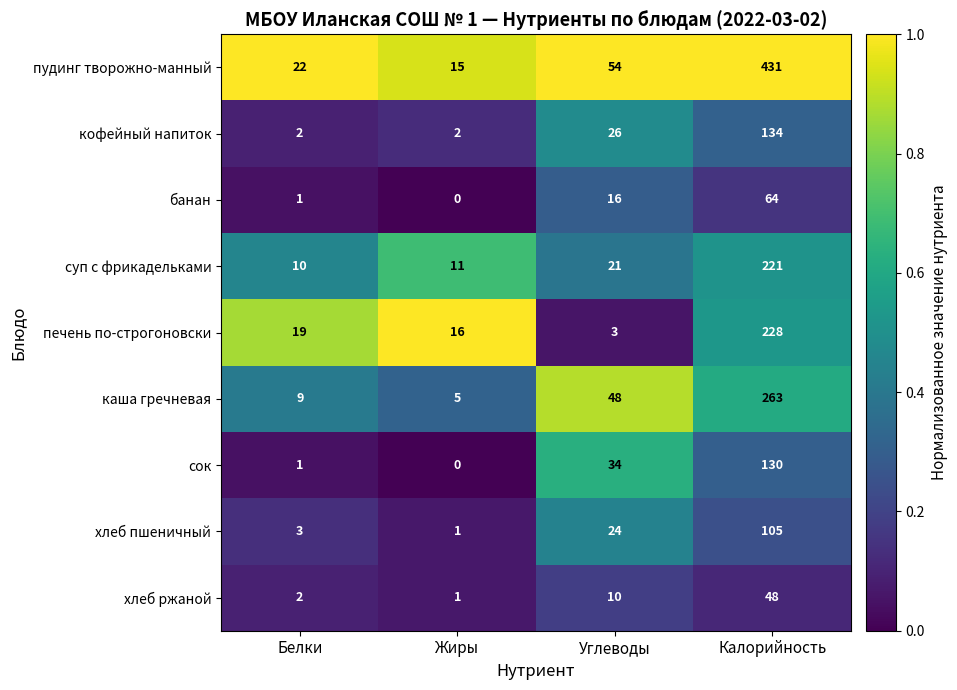

What is the difference between the maximum and minimum values in the пудинг творожно-манный series?

416